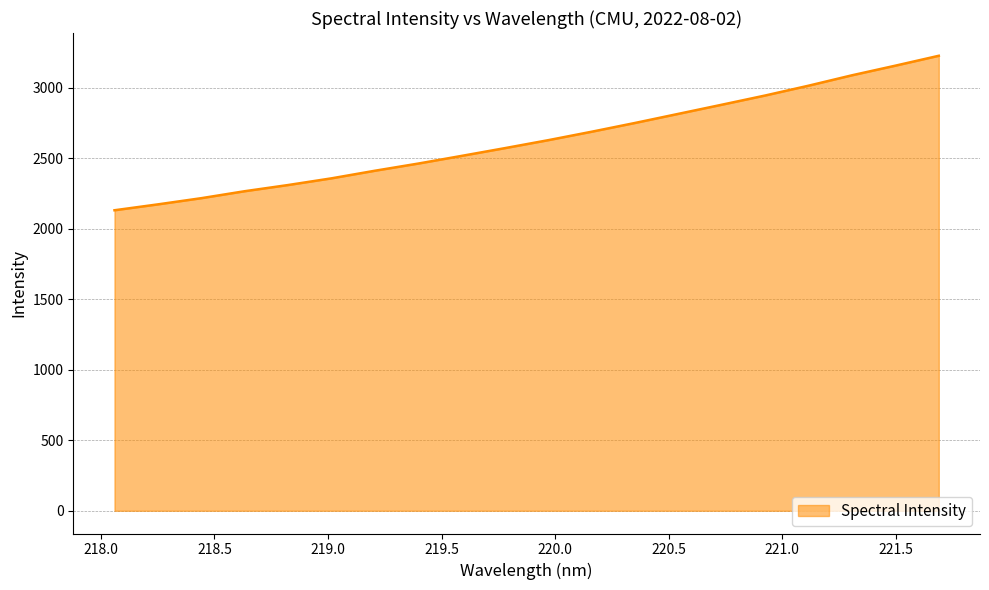

What is the difference between the maximum and minimum values?

1095.3